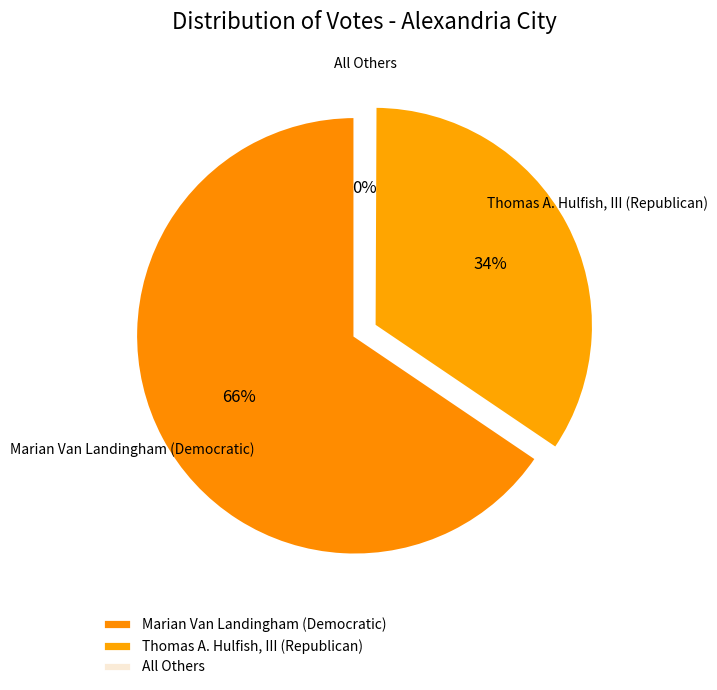

To the nearest percent, what is the combined percentage of Marian Van Landingham (Democratic) and Thomas A. Hulfish, III (Republican)?

100%